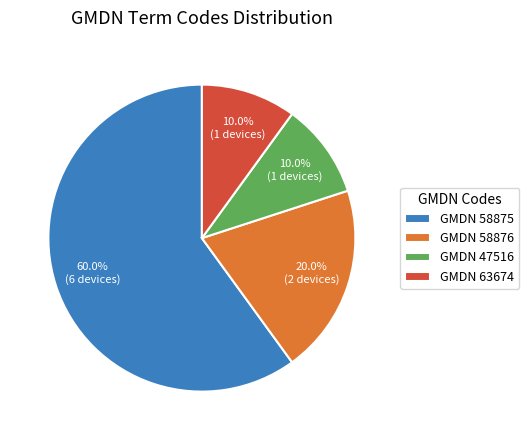

Which category has the biggest portion of the pie?

GMDN 58875